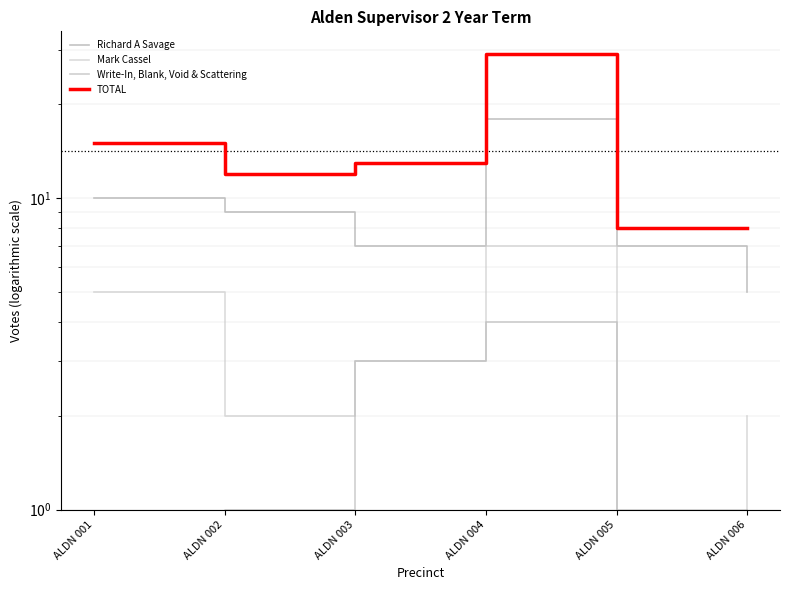

The Richard A Savage series shows 11 at ALDN 005. True or false?

False